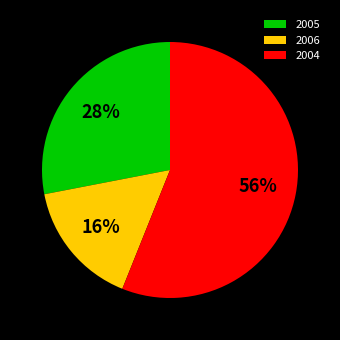

Between 2006 and 2005, which is larger?

2005